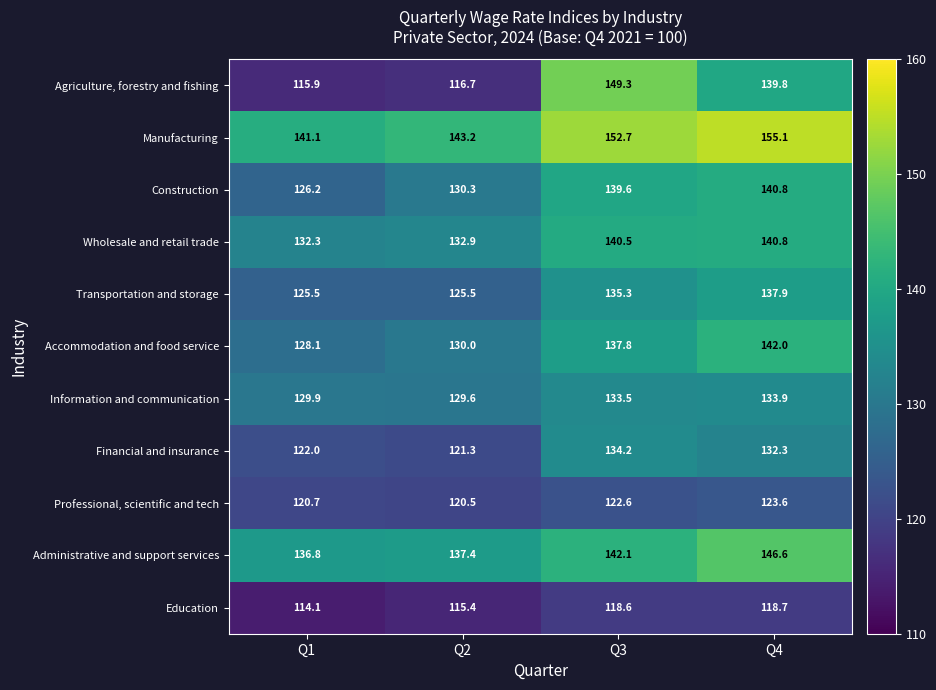

Which series has the largest range (max minus min)?

Agriculture, forestry and fishing